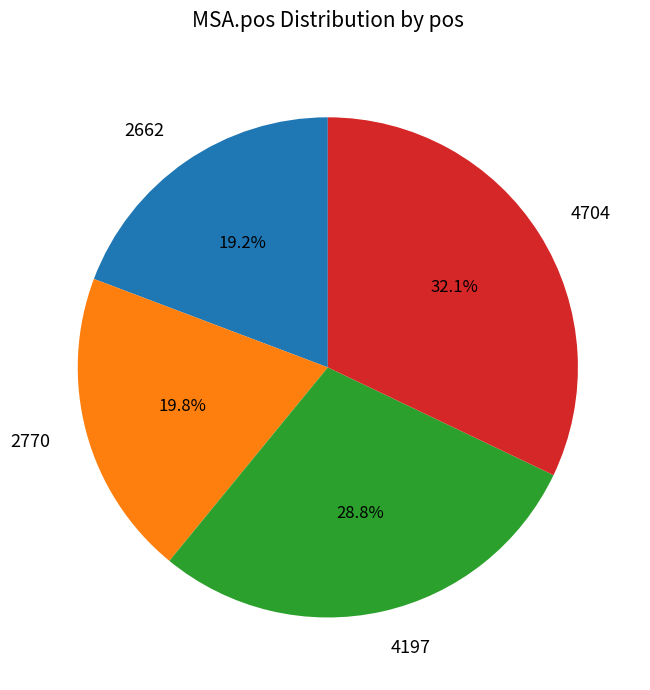

What is the ratio of the value at 2770 to the value at 4197?

0.7